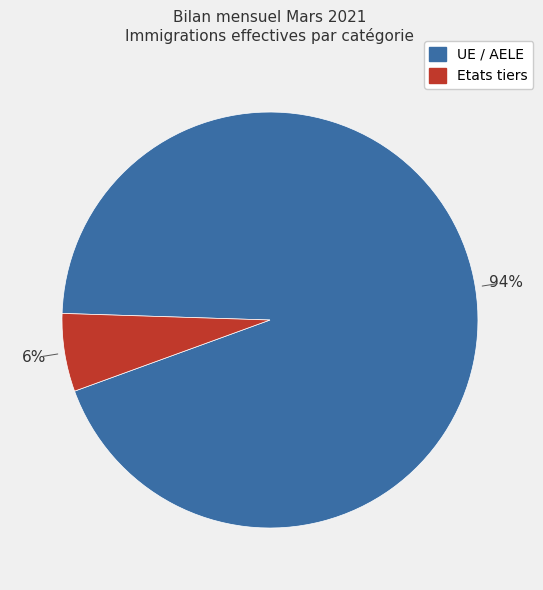

Which slice represents more than half of the pie?

UE / AELE